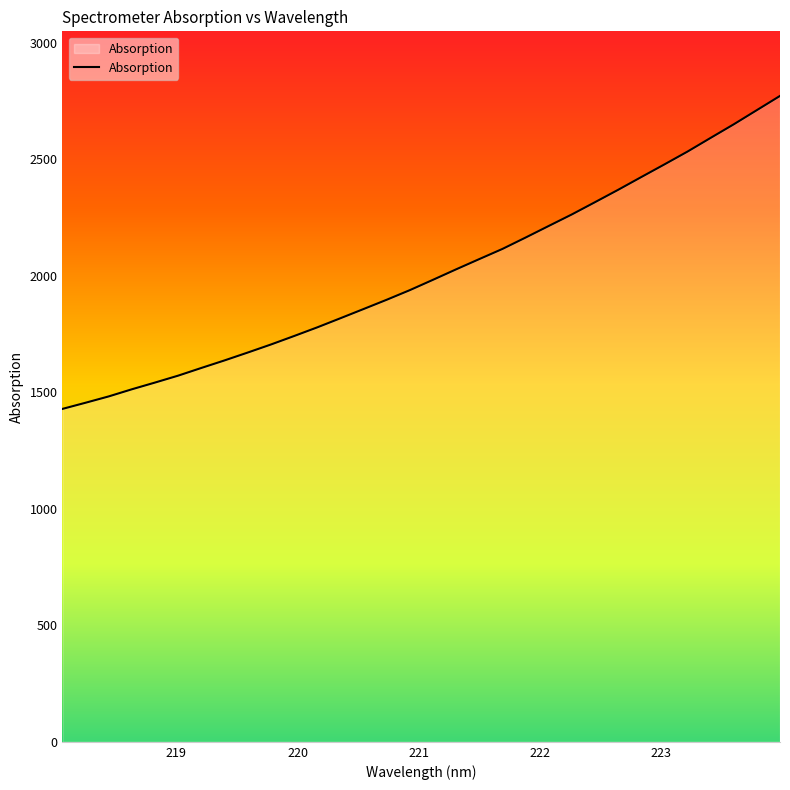

What is the difference between the maximum and minimum values?

1343.4